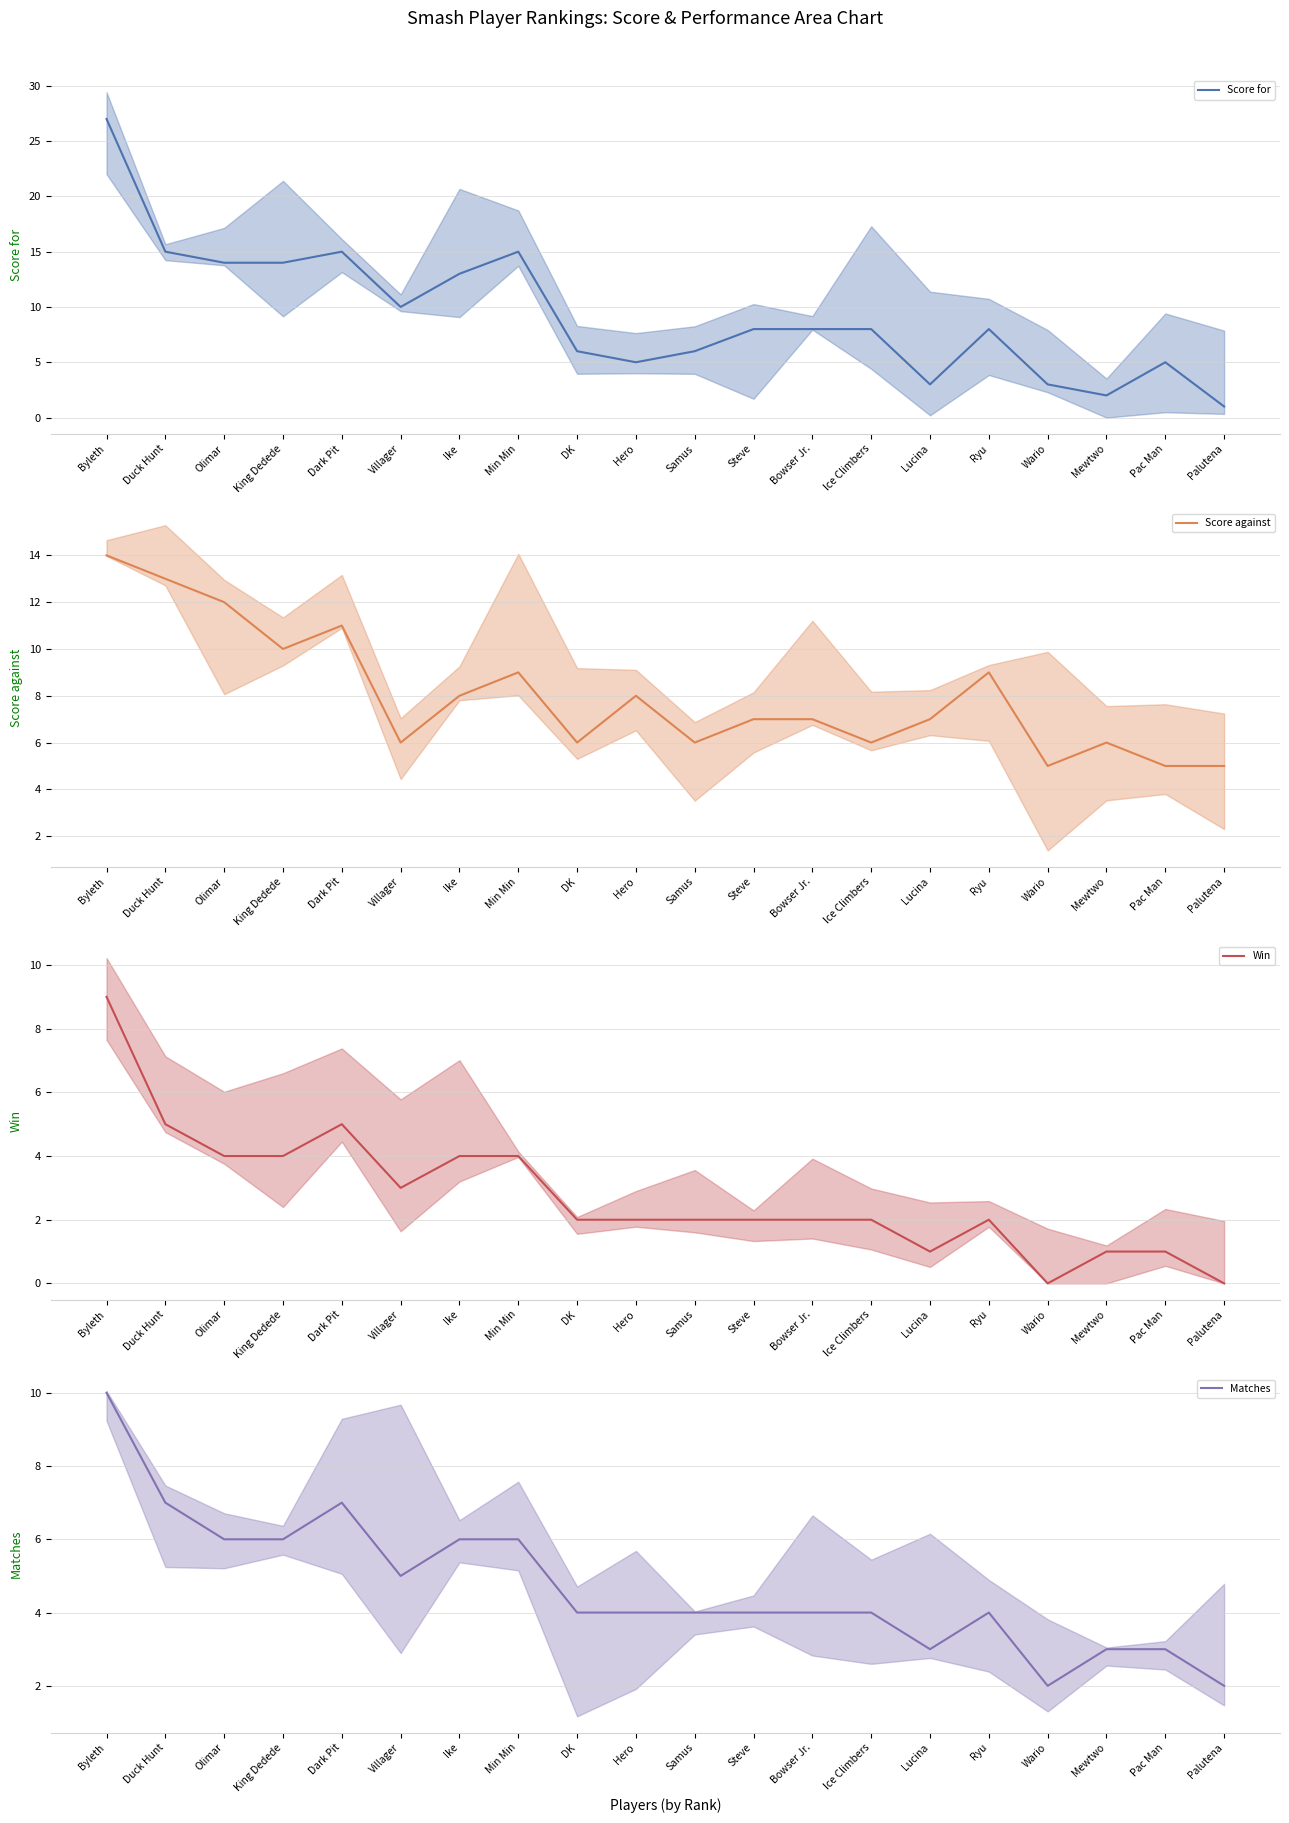

What is the label of the 6th point from the left?

Villager